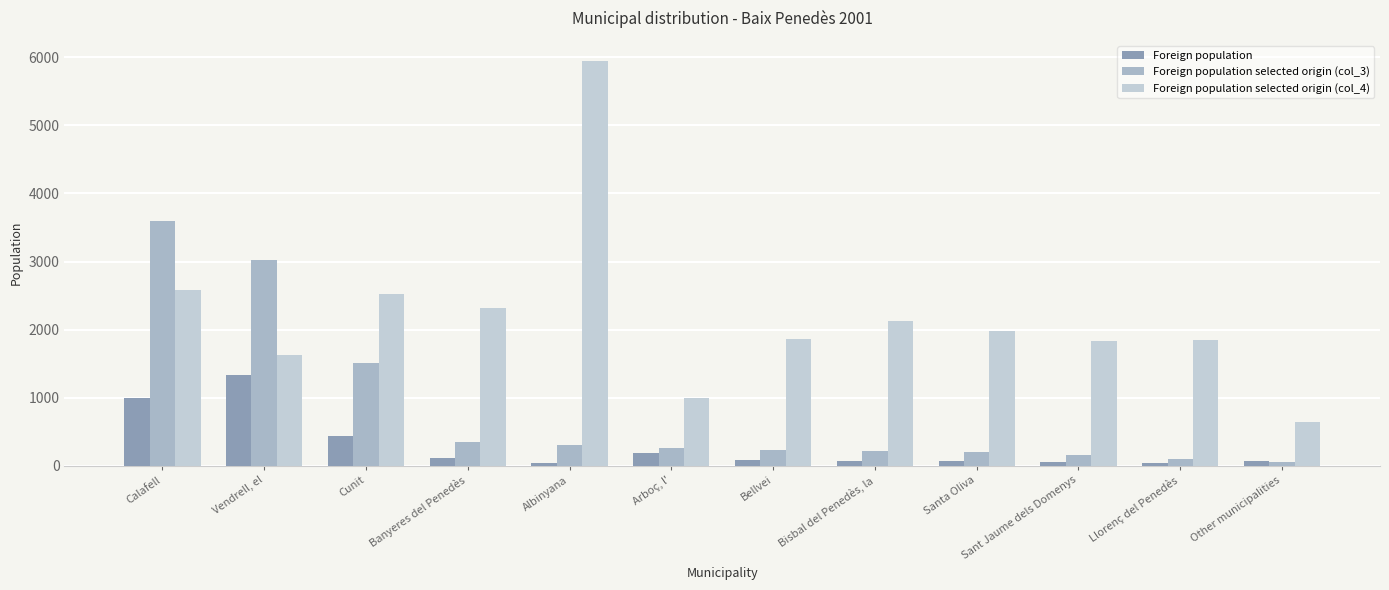

At how many categories does at least one series exceed 4912?

1